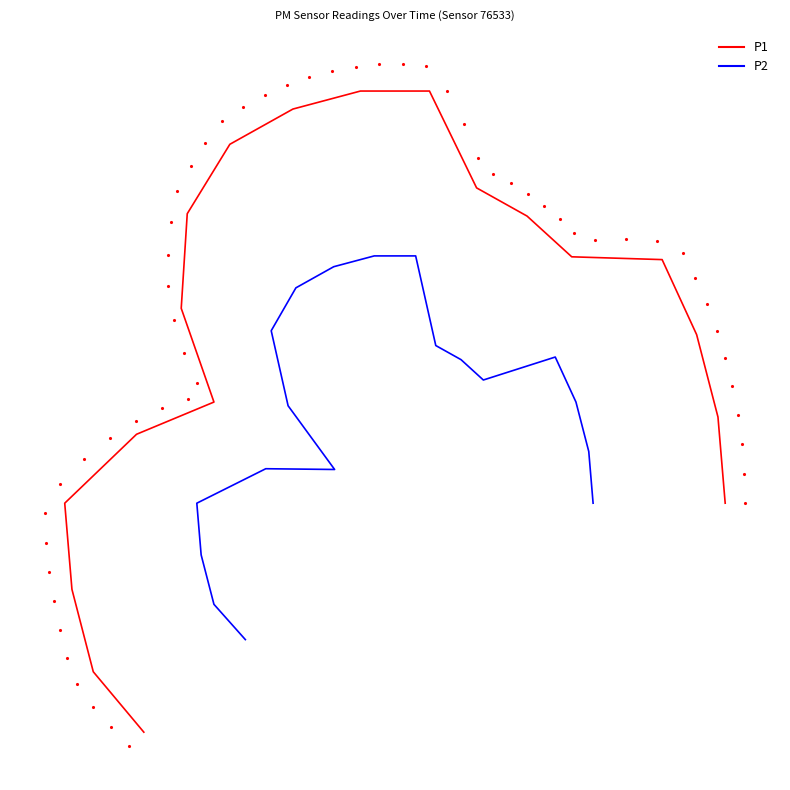

List the series in order of their peak value, lowest first.

P2, P1